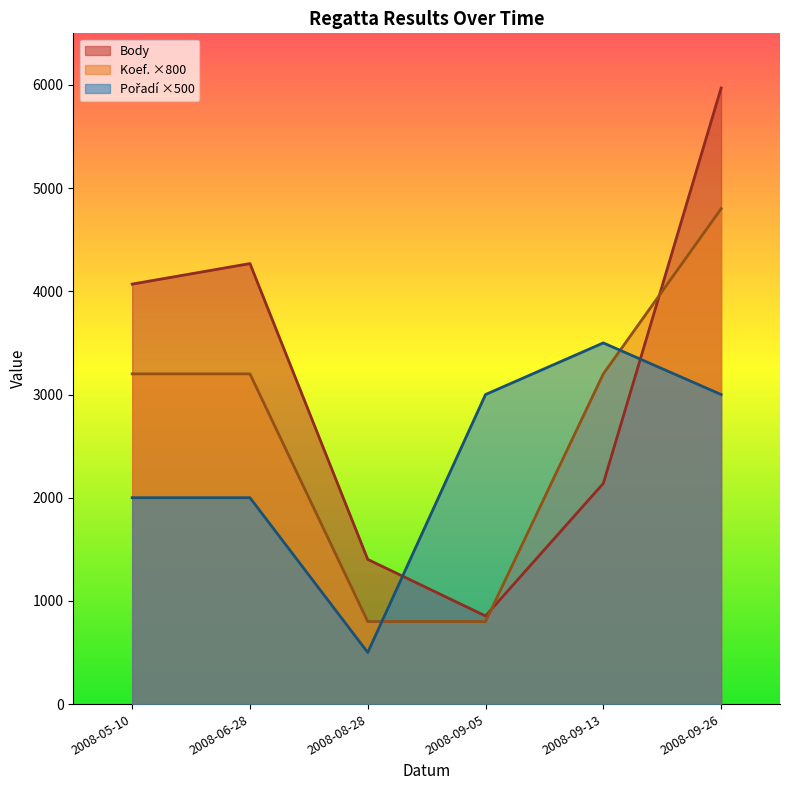

Between 2008-05-10 and 2008-09-26, which is larger?

2008-09-26